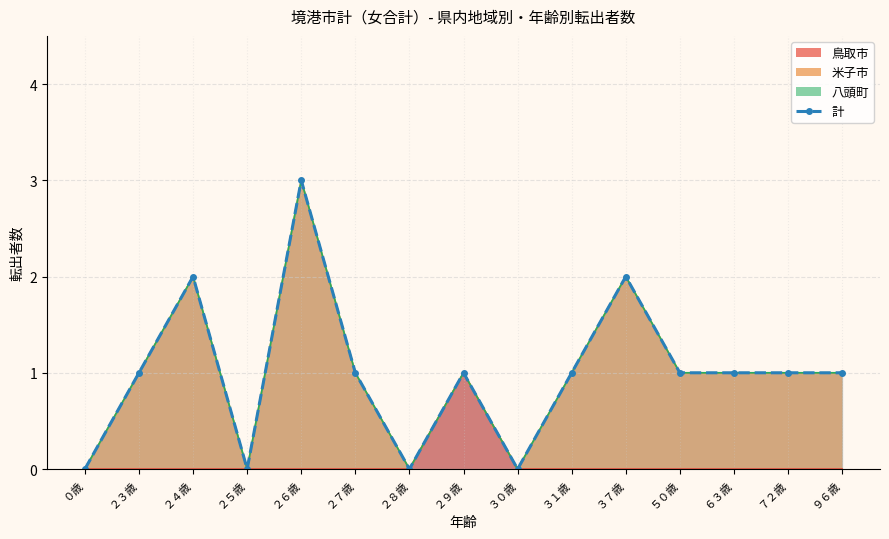

Does the chart have visible grid lines?

Yes